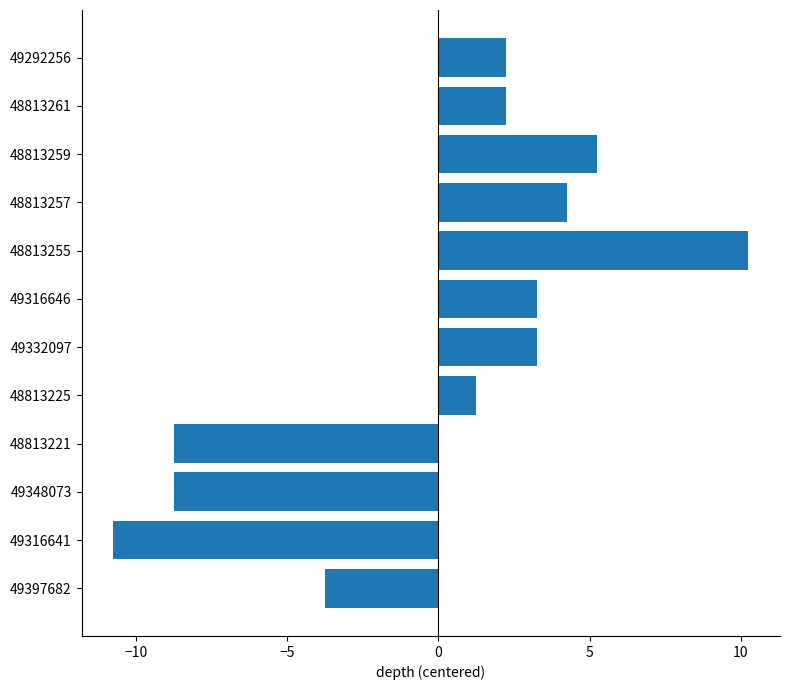

At which category does the chart reach its peak across all series?

48813255